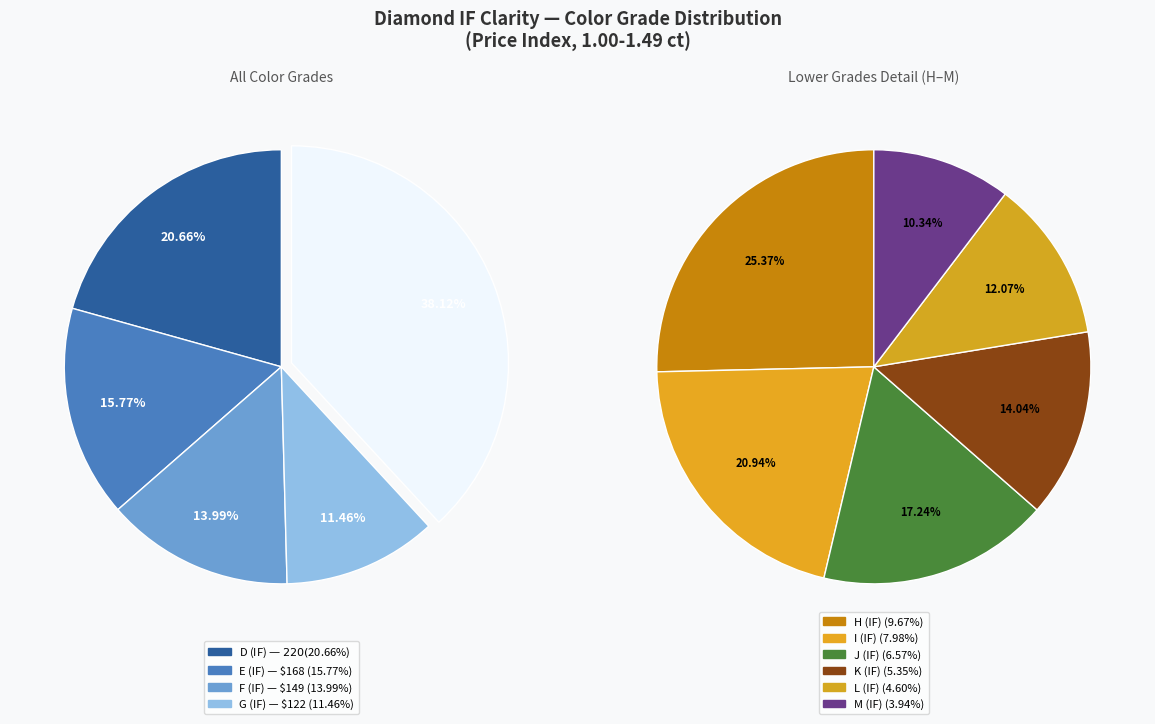

True or false: H accounts for 21% of the total.

False